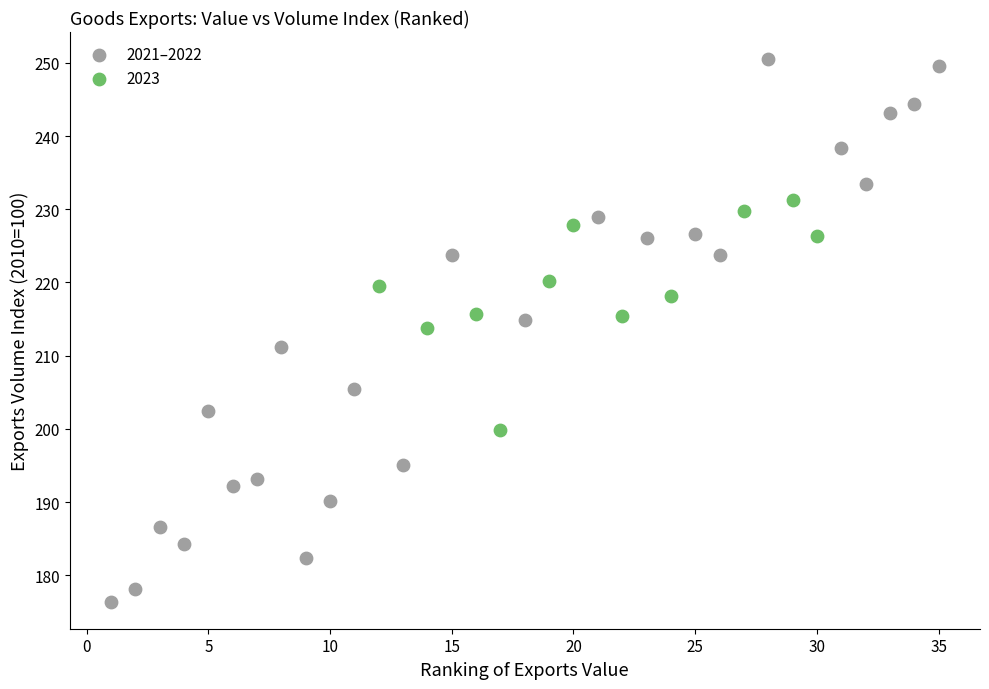

Which series contains the highest Y value?

2021–2022